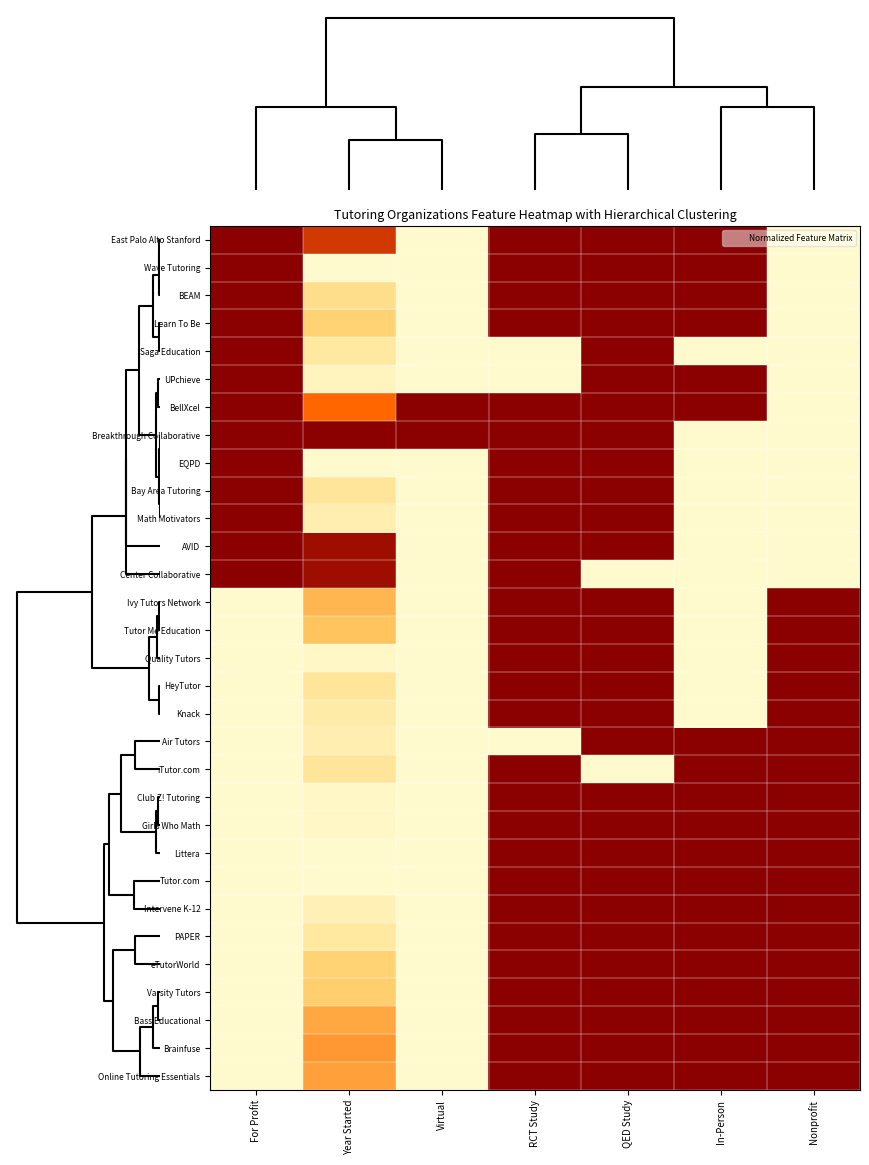

At how many categories does at least one series exceed 0?

7